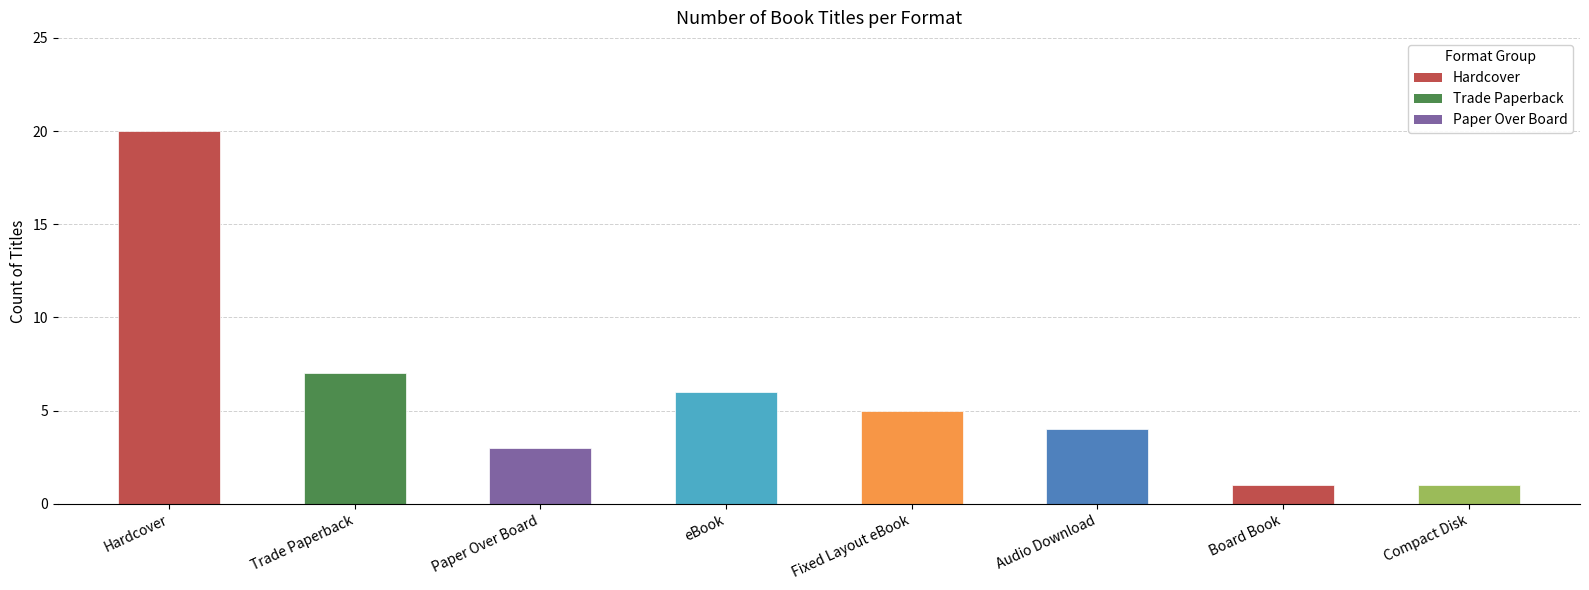

Which category has the highest value across all series?

Hardcover